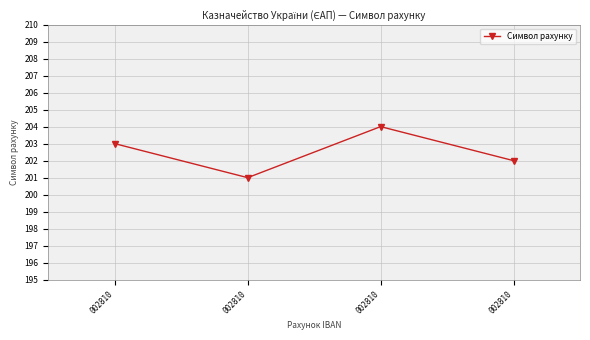

Reading left to right, transcribe all the data shown in this chart.

203	201	204	202